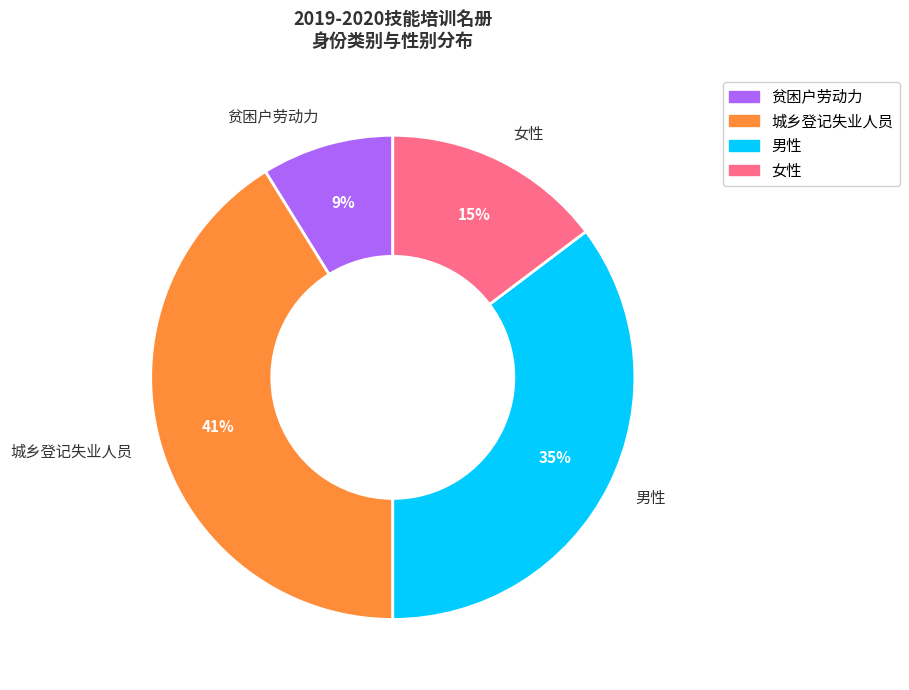

Is there a majority slice in this chart?

No